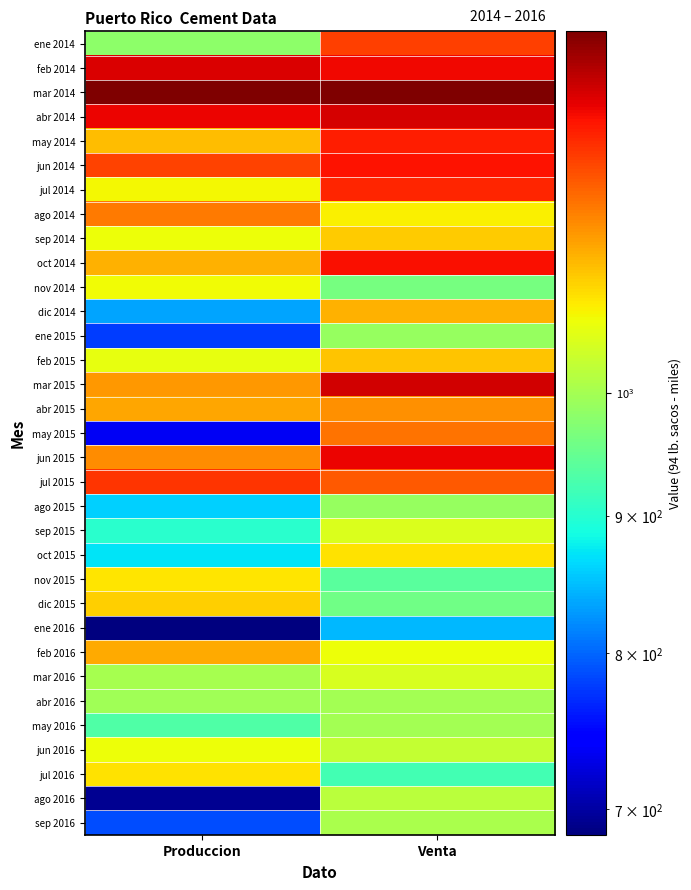

Reading left to right, list all the values displayed in this chart.

ene 2014: Produccion=981.6	Venta=1223.3
feb 2014: Produccion=1288.8	Venta=1273.2
mar 2014: Produccion=1362.2	Venta=1358.7
abr 2014: Produccion=1275.9	Venta=1293.8
may 2014: Produccion=1115.2	Venta=1251.0
jun 2014: Produccion=1219.8	Venta=1261.9
jul 2014: Produccion=1067.8	Venta=1246.6
ago 2014: Produccion=1172.0	Venta=1073.2
sep 2014: Produccion=1063.2	Venta=1102.5
oct 2014: Produccion=1124.7	Venta=1266.6
nov 2014: Produccion=1065.9	Venta=962.8
dic 2014: Produccion=833.9	Venta=1124.1
ene 2015: Produccion=778.9	Venta=989.5
feb 2015: Produccion=1057.7	Venta=1110.2
mar 2015: Produccion=1144.4	Venta=1295.7
abr 2015: Produccion=1134.0	Venta=1153.1
may 2015: Produccion=736.0	Venta=1175.5
jun 2015: Produccion=1154.2	Venta=1274.2
jul 2015: Produccion=1232.0	Venta=1199.2
ago 2015: Produccion=858.7	Venta=987.2
sep 2015: Produccion=902.1	Venta=1044.6
oct 2015: Produccion=871.9	Venta=1084.5
nov 2015: Produccion=1083.5	Venta=938.6
dic 2015: Produccion=1099.4	Venta=956.7
ene 2016: Produccion=685.0	Venta=846.7
feb 2016: Produccion=1131.7	Venta=1062.4
mar 2016: Produccion=1002.9	Venta=1042.9
abr 2016: Produccion=997.0	Venta=999.7
may 2016: Produccion=931.7	Venta=999.2
jun 2016: Produccion=1062.5	Venta=1025.6
jul 2016: Produccion=1085.2	Venta=921.3
ago 2016: Produccion=693.2	Venta=1017.7
sep 2016: Produccion=786.5	Venta=1004.4